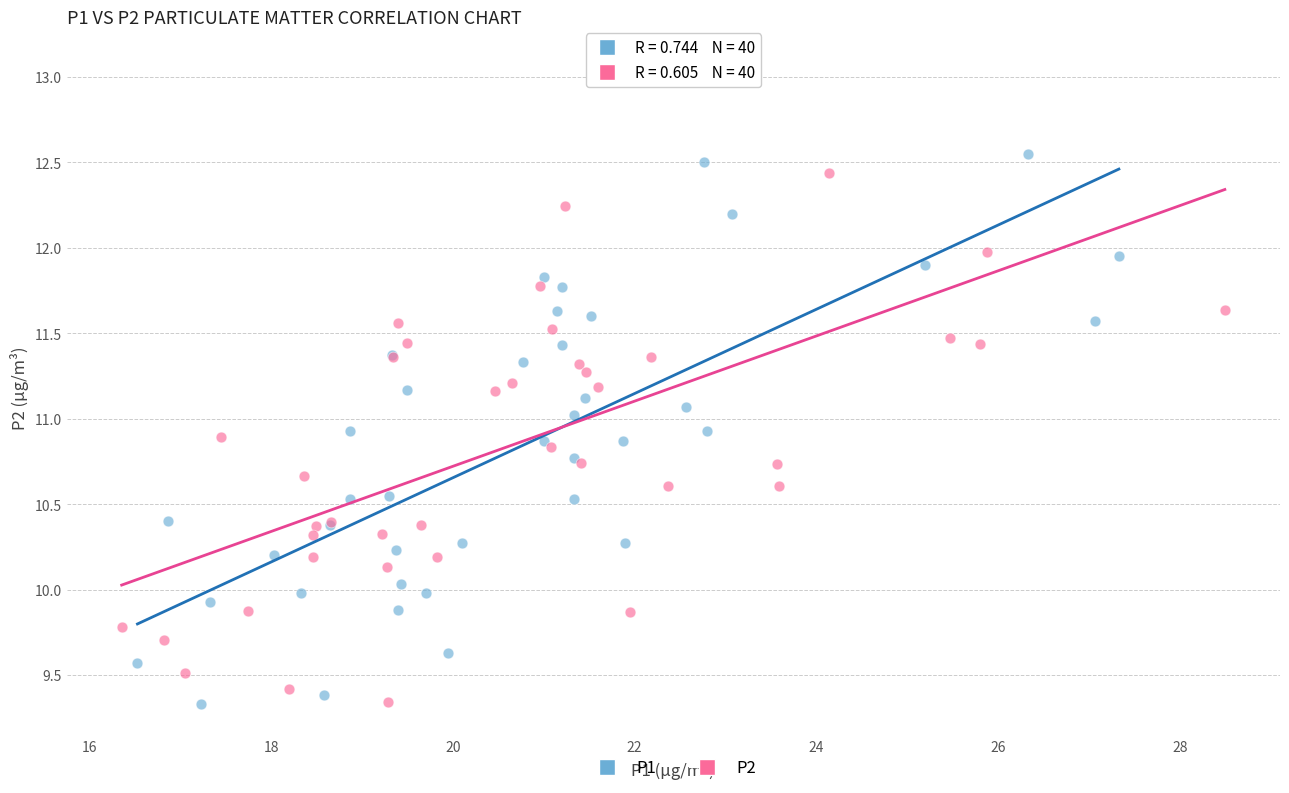

Which series contains the highest Y value?

P2